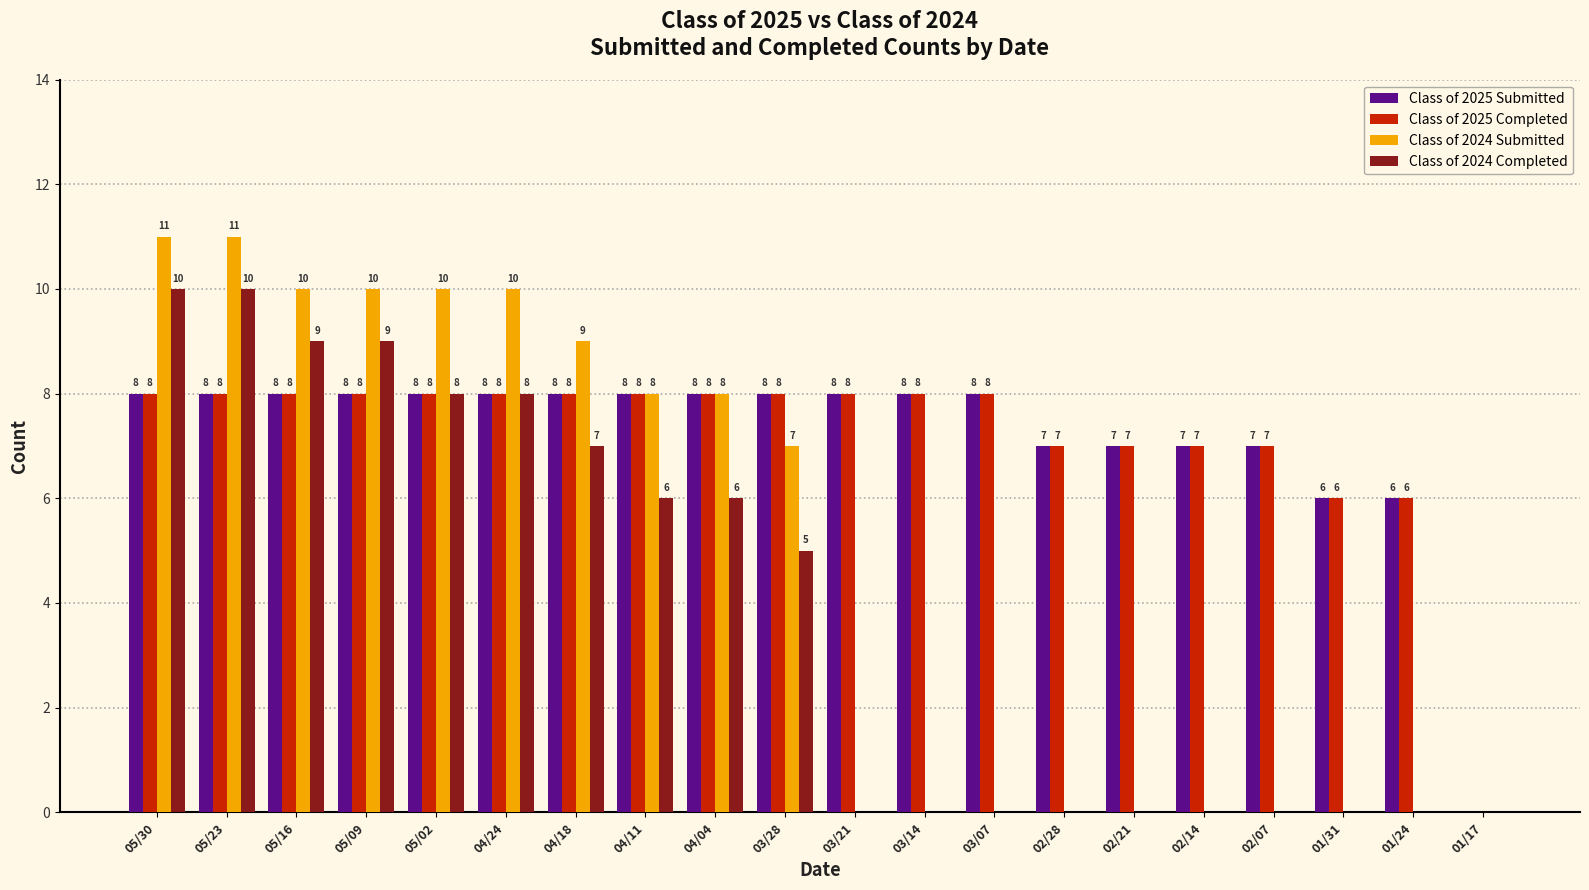

At which label does Class of 2024 Completed first exceed 5?

05/30